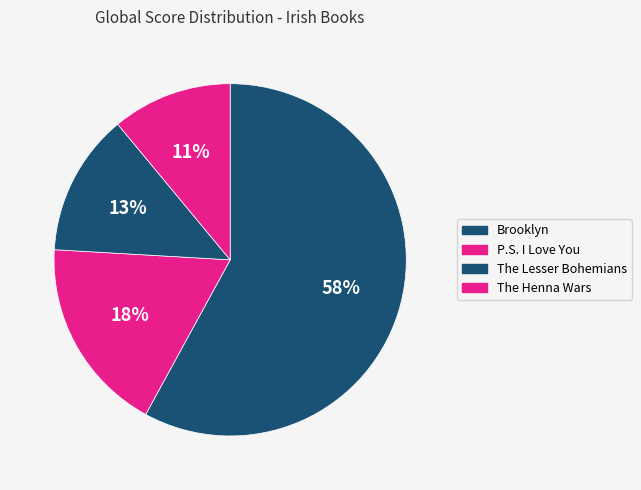

What is the total percentage of The Lesser Bohemians and Brooklyn?

71.0%